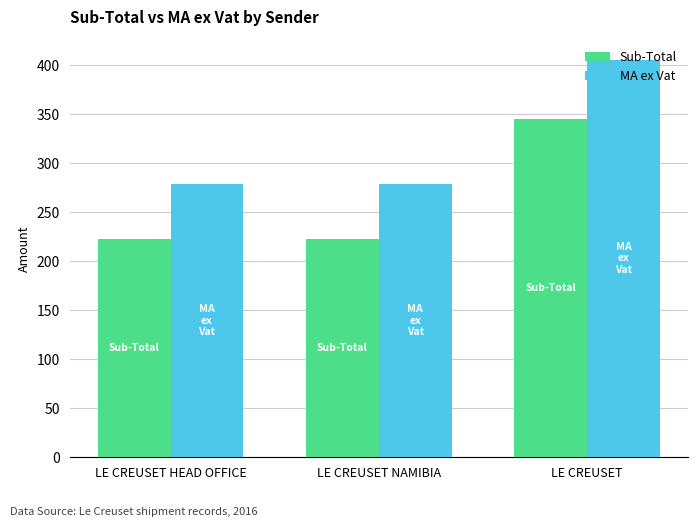

Which series has the largest range (max minus min)?

MA ex Vat